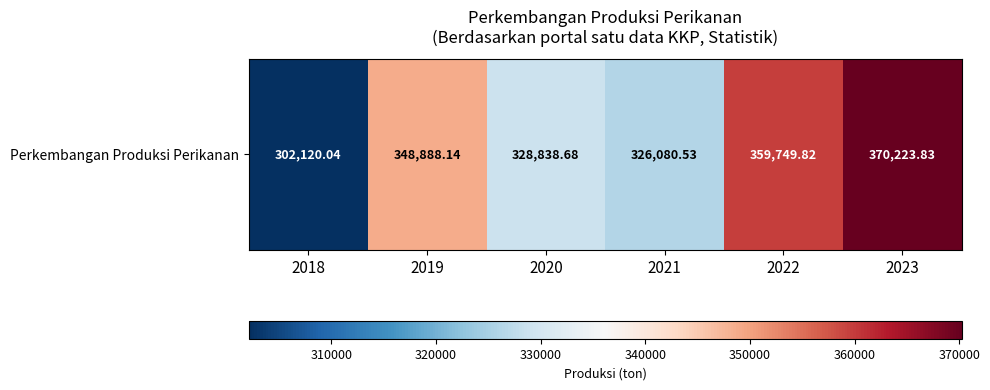

Approximately how many times larger is the value at 2023 compared to 2022?

1.0